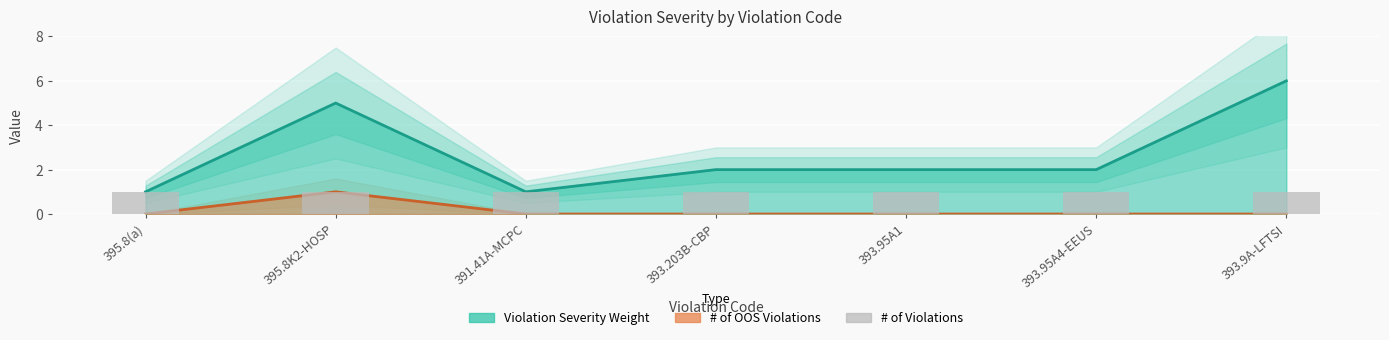

Where does the Violation Severity Weight series first go above 2?

395.8K2-HOSP